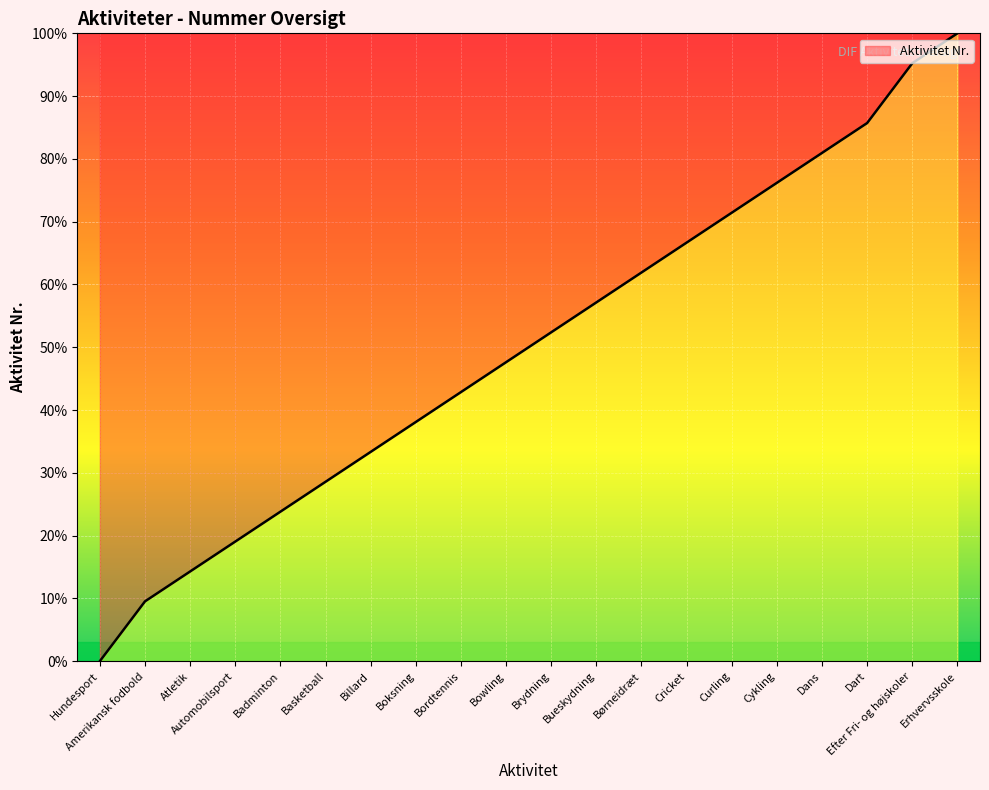

The value at Curling is 31.2. True or false?

False